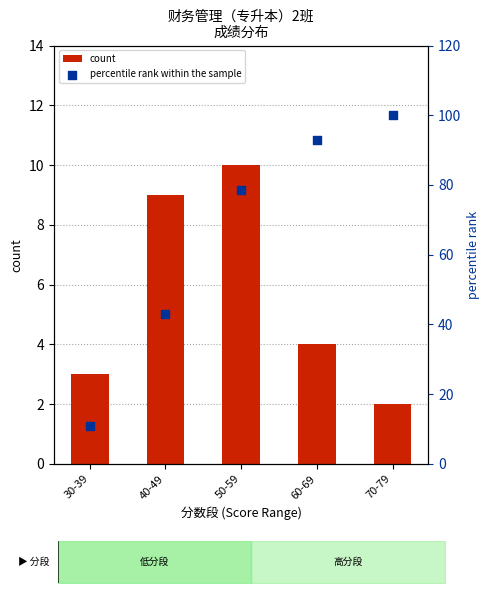

Which series reaches the minimum Y coordinate?

count